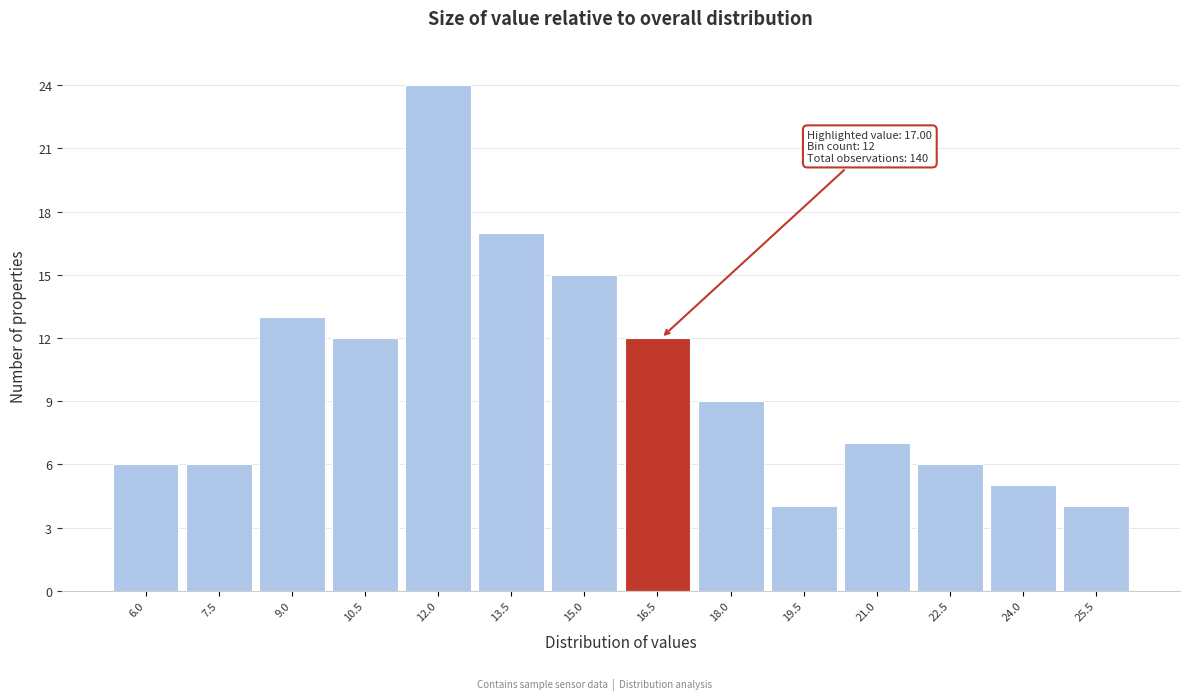

Reading right to left, what are all the values shown in this chart?

4	5	6	7	4	9	12	15	17	24	12	13	6	6